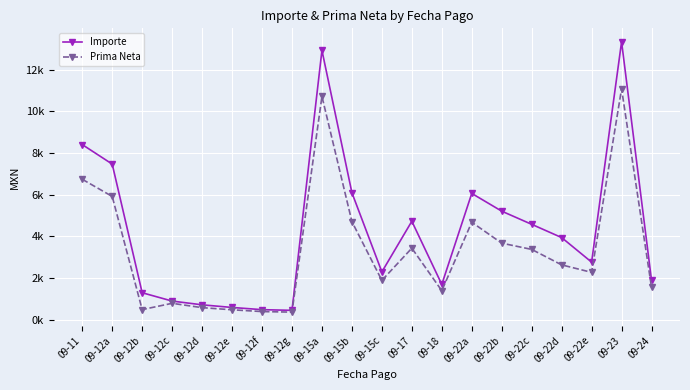

What is the difference between the maximum and second lowest values in the Prima Neta series?

10686.1